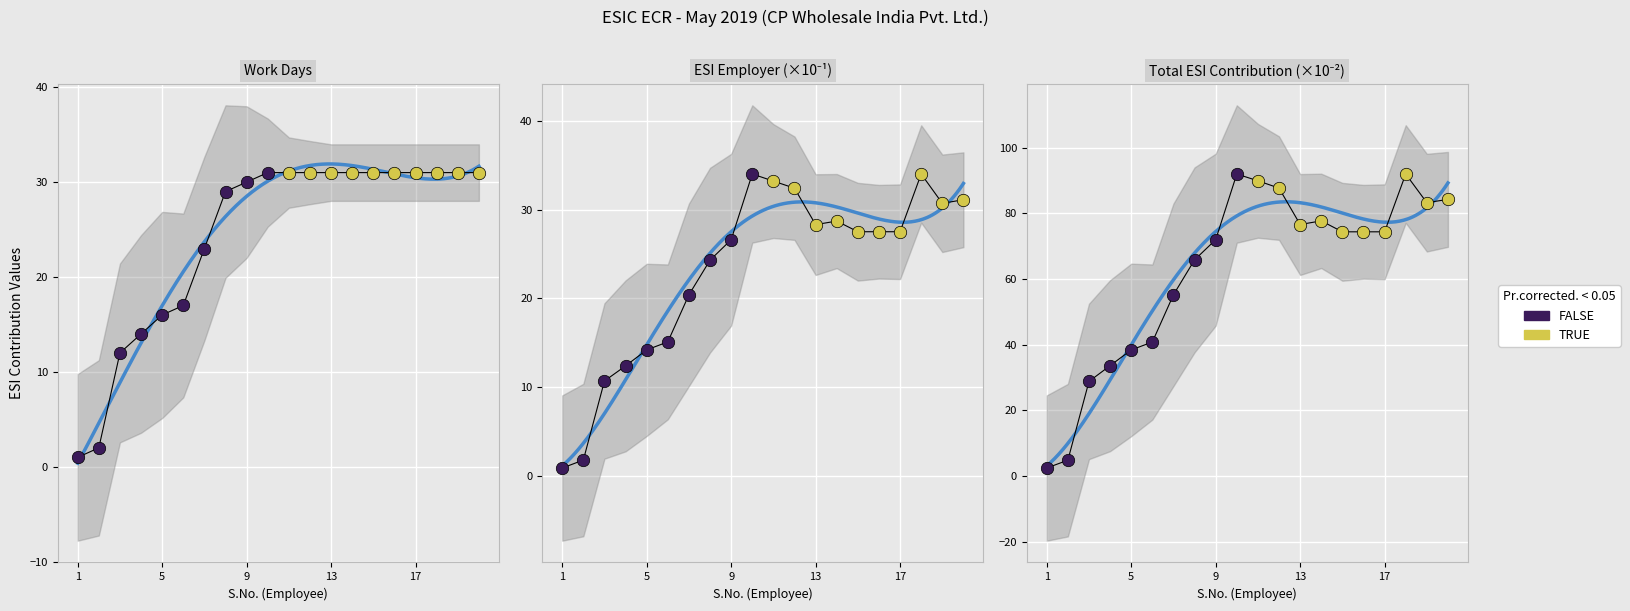

Which series contains the lowest Y value?

FALSE